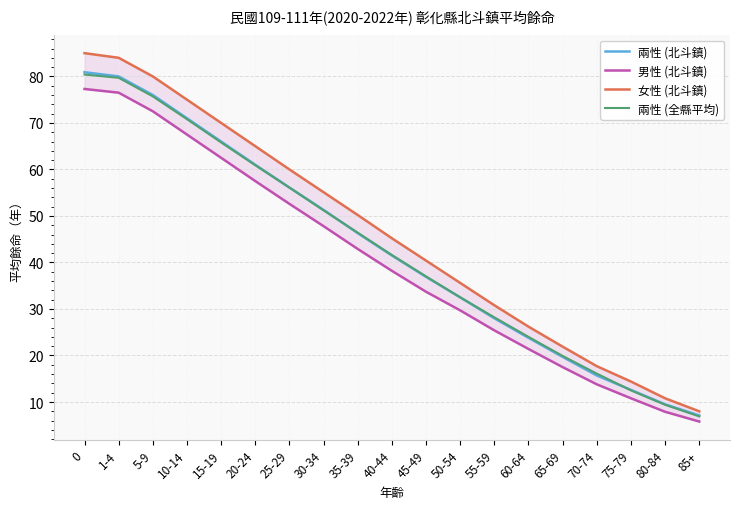

Which series has the largest total across all categories?

女性 (北斗鎮)